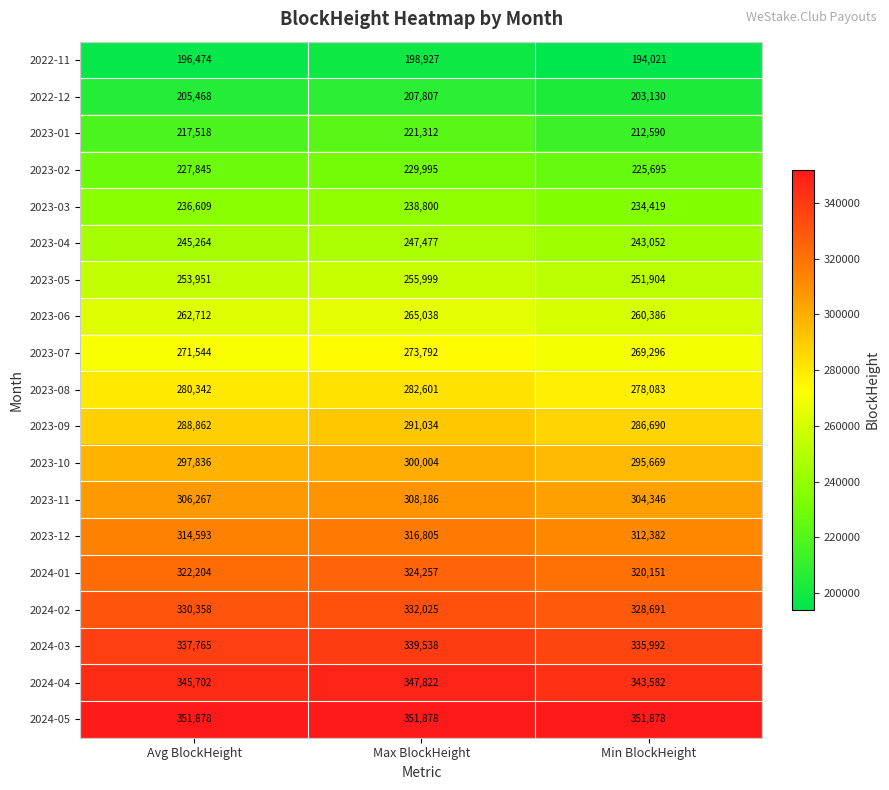

Which series changed the most between Avg BlockHeight and Max BlockHeight?

2023-01